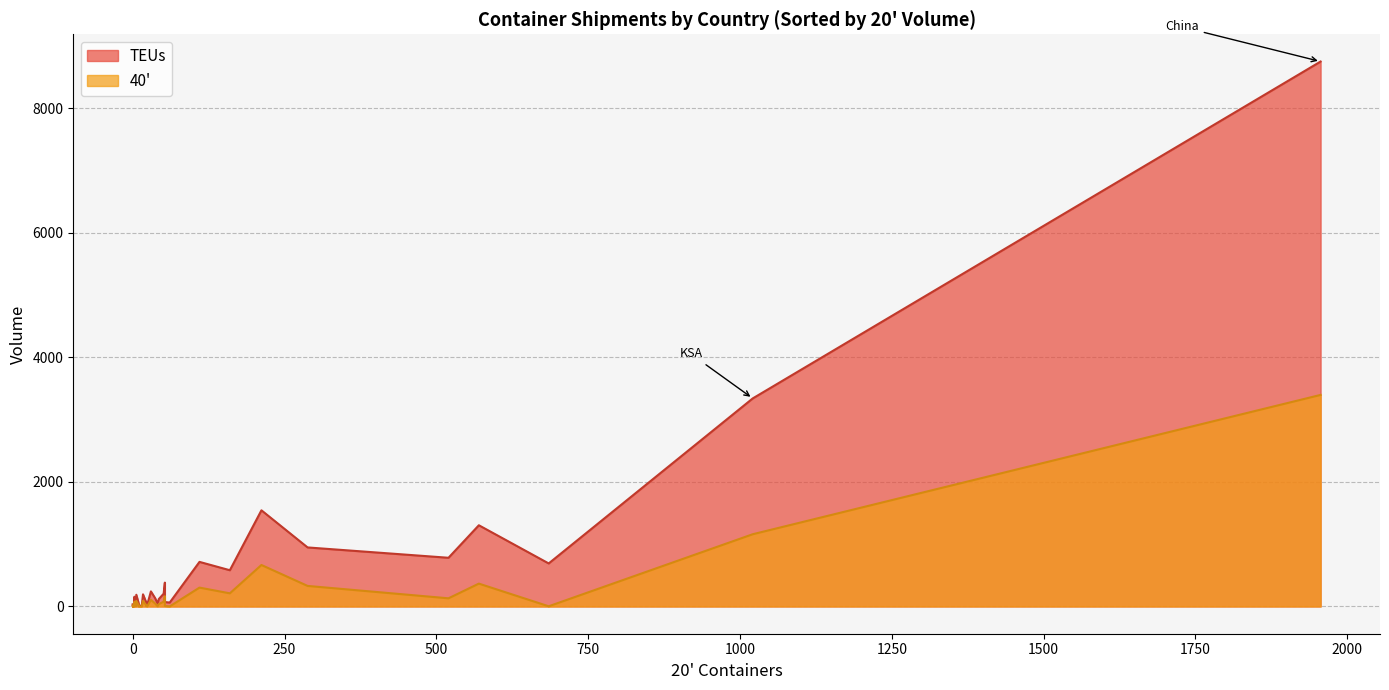

How many lines are shown in the chart?

2